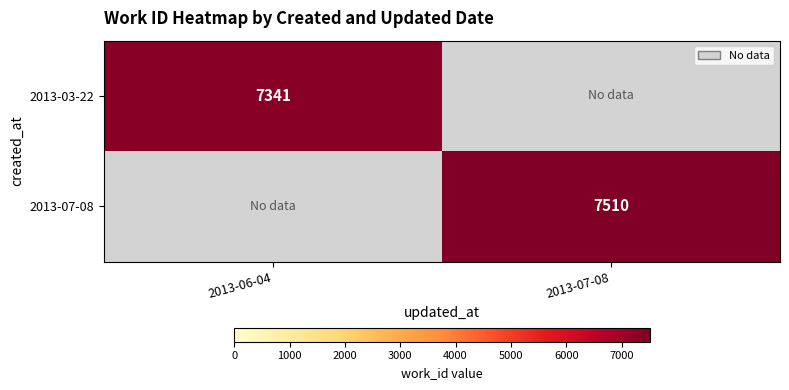

The value of 2013-07-08 at 2013-07-08 is 7510. True or false?

True